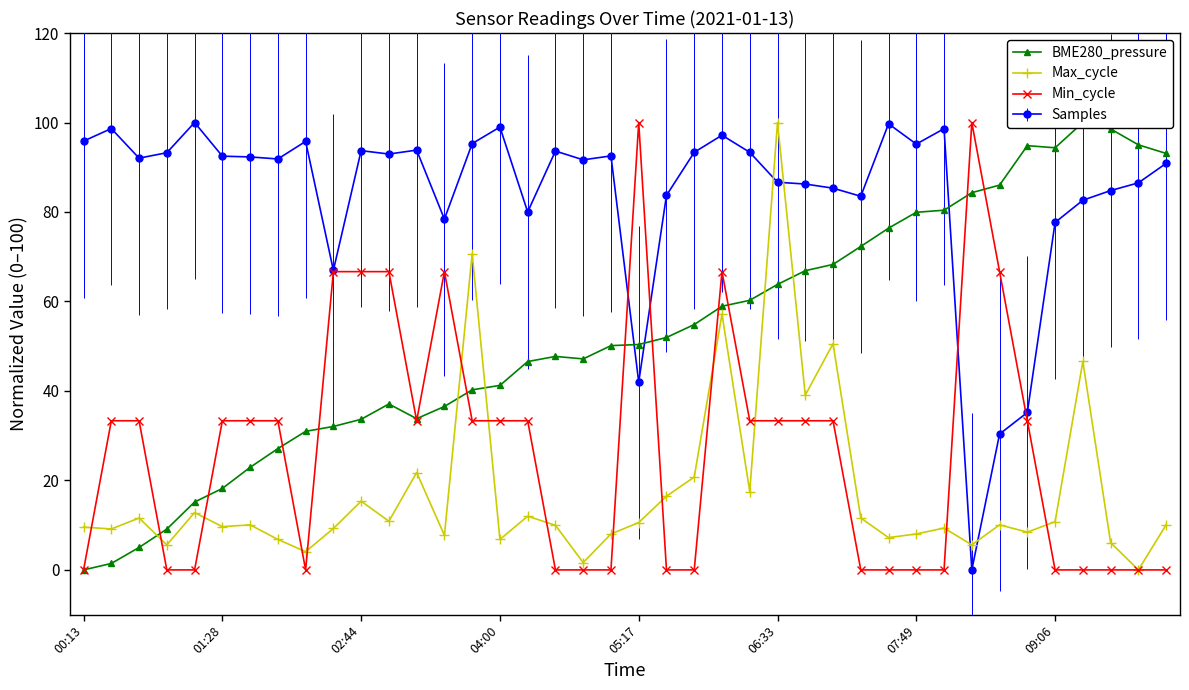

What is the highest value of the Max_cycle series?

100.0